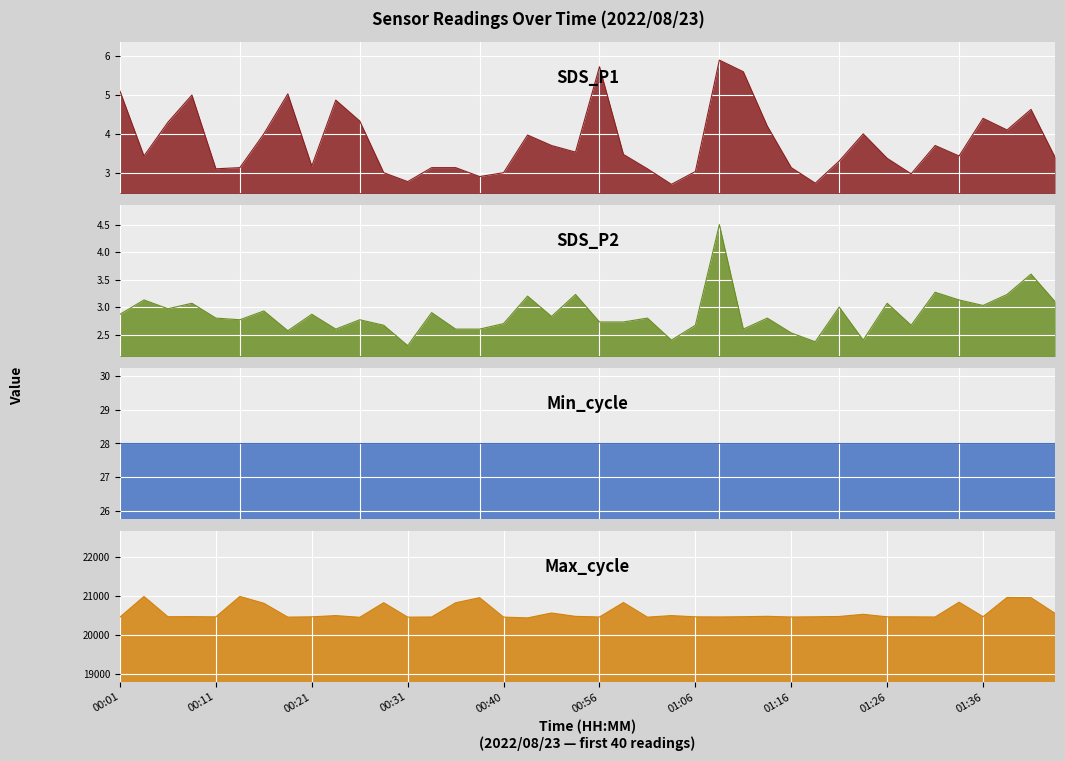

At which label does Max_cycle first exceed 20462?

SDS_P2